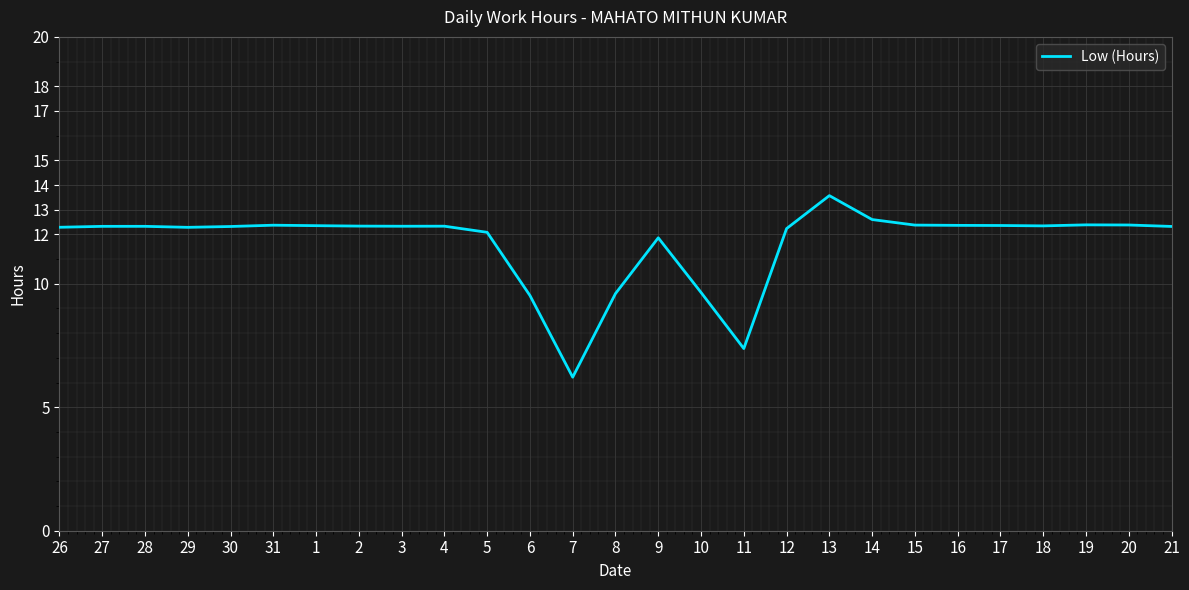

Approximately how many times larger is the value at 3 compared to 20?

1.0